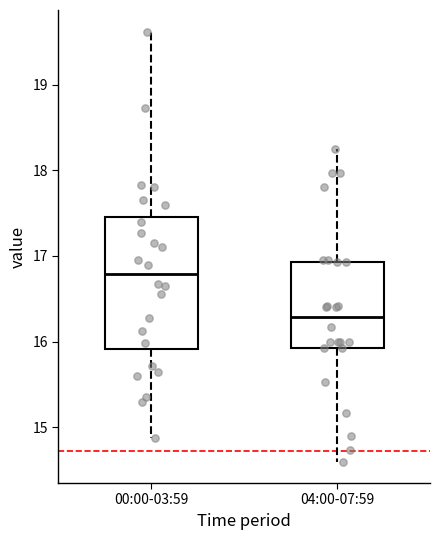

Reading left to right, transcribe this box plot: for each box, give where its median line is, the range the box spans, and where its two whiskers end, as read against the y-axis. The values are not printed on the chart, so give them approximately, as read against the axis.

00:00-03:59: median 16.8, box 15.9 to 17.5, whiskers 14.9 to 19.6
04:00-07:59: median 16.3, box 15.9 to 16.9, whiskers 14.6 to 18.3